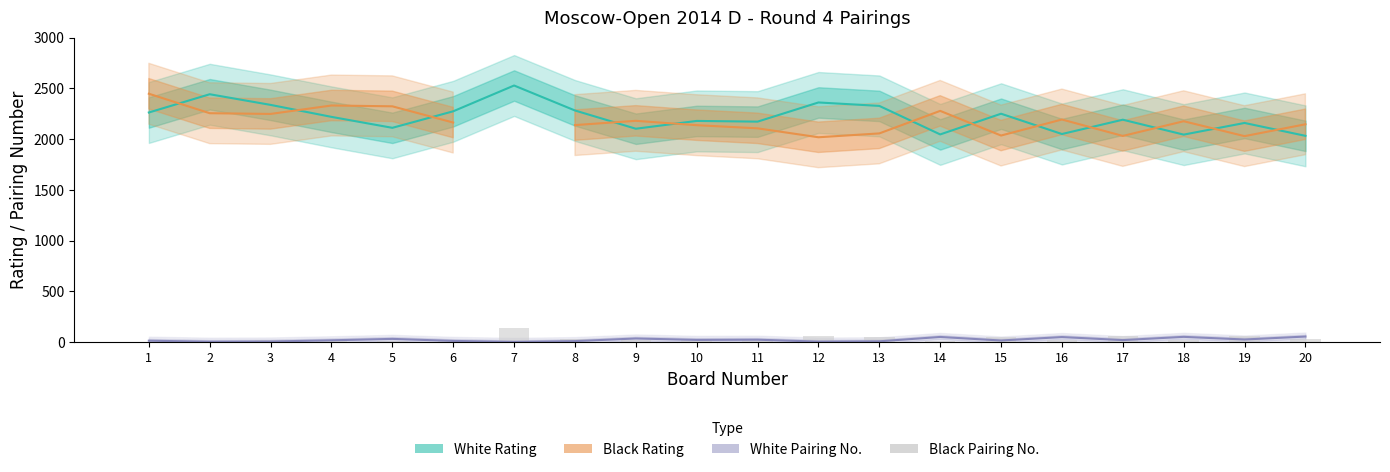

How many data points does each series have?

20